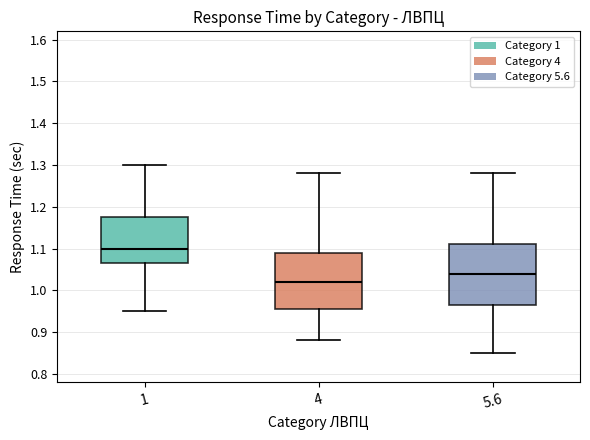

Reading left to right, transcribe this box plot: for each box, give where its median line is, the range the box spans, and where its two whiskers end, as read against the y-axis. The values are not printed on the chart, so give them approximately, as read against the axis.

1: median 1.10, box 1.07 to 1.18, whiskers 0.95 to 1.30
4: median 1.02, box 0.96 to 1.09, whiskers 0.88 to 1.28
5.6: median 1.04, box 0.97 to 1.11, whiskers 0.85 to 1.28